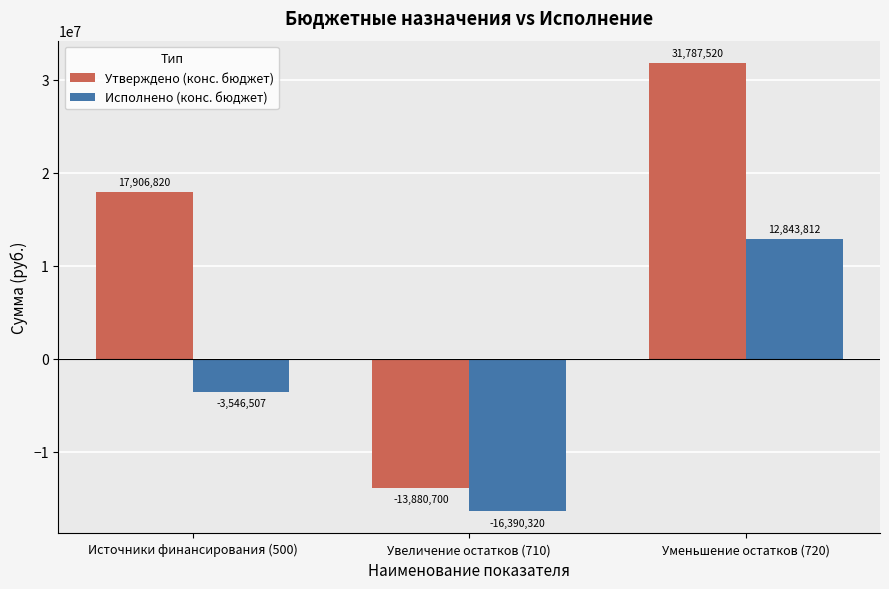

What is the maximum value shown in the chart?

31787520.0